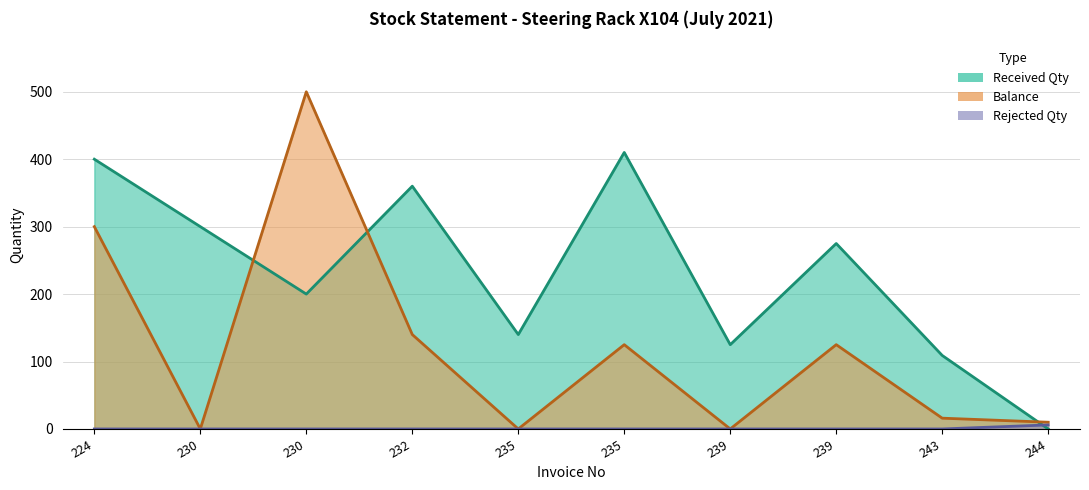

Reading right to left, transcribe all the data shown in this chart.

Received Qty: 0	109	275	125	410	140	360	200	300	400
Balance: 10	16	125	0	125	0	140	500	0	300
Rejected Qty: 6	0	0	0	0	0	0	0	0	0